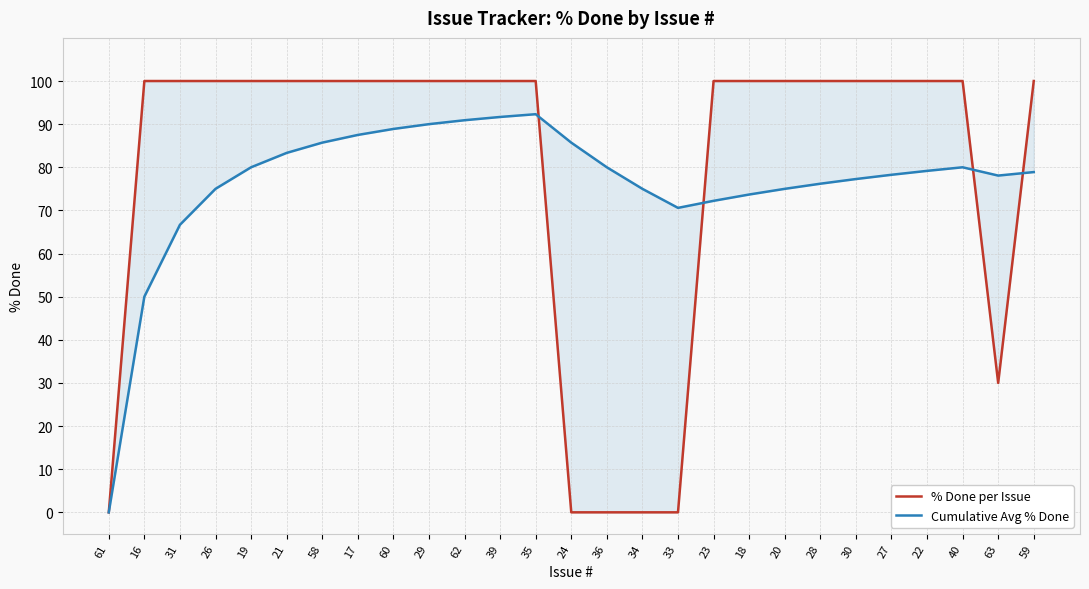

List the series in order of their peak value, highest first.

% Done per Issue, Cumulative Avg % Done